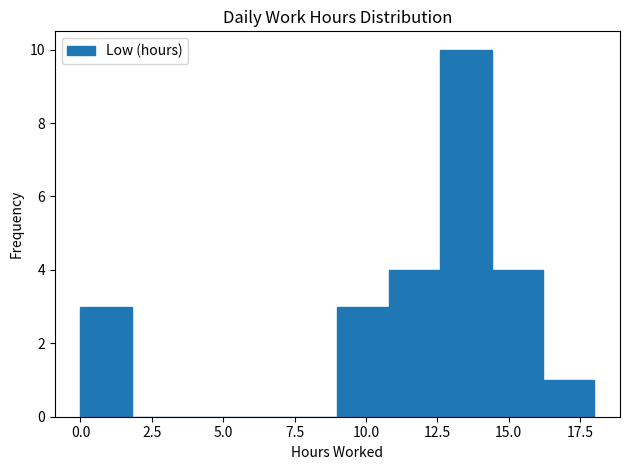

Around what value on the x-axis is the tallest bar? Give the approximate position of its centre, as read against the axis.

13.5